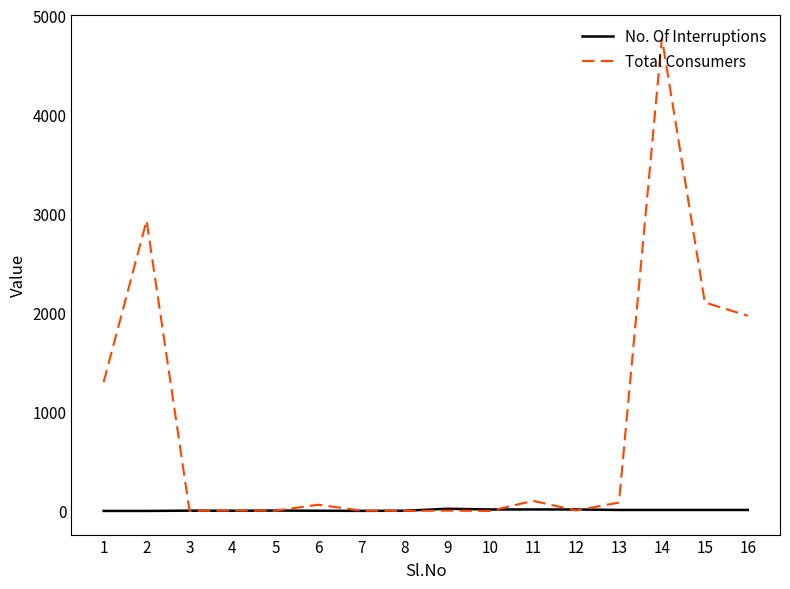

Does the chart have visible grid lines?

No